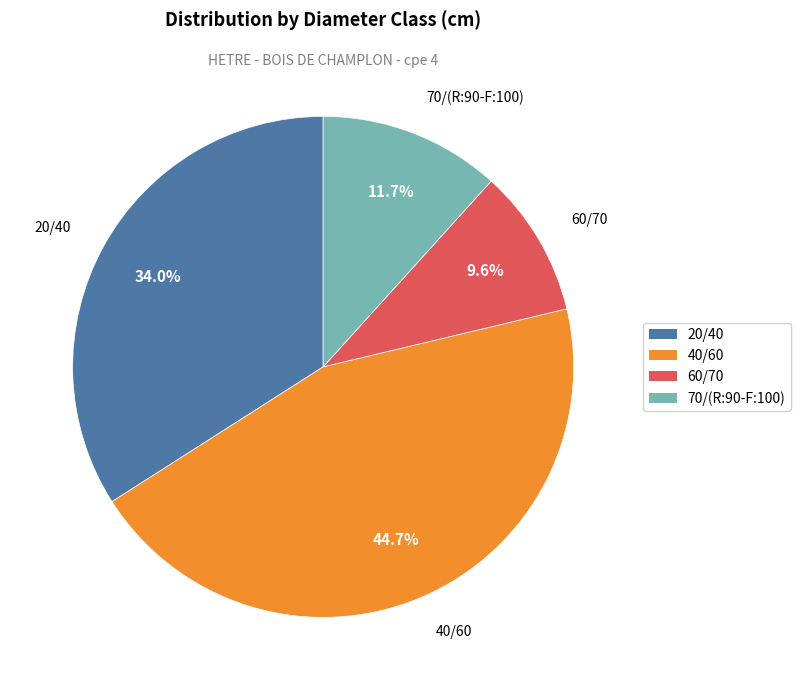

Which has a higher value, 70/(R:90-F:100) or 40/60?

40/60